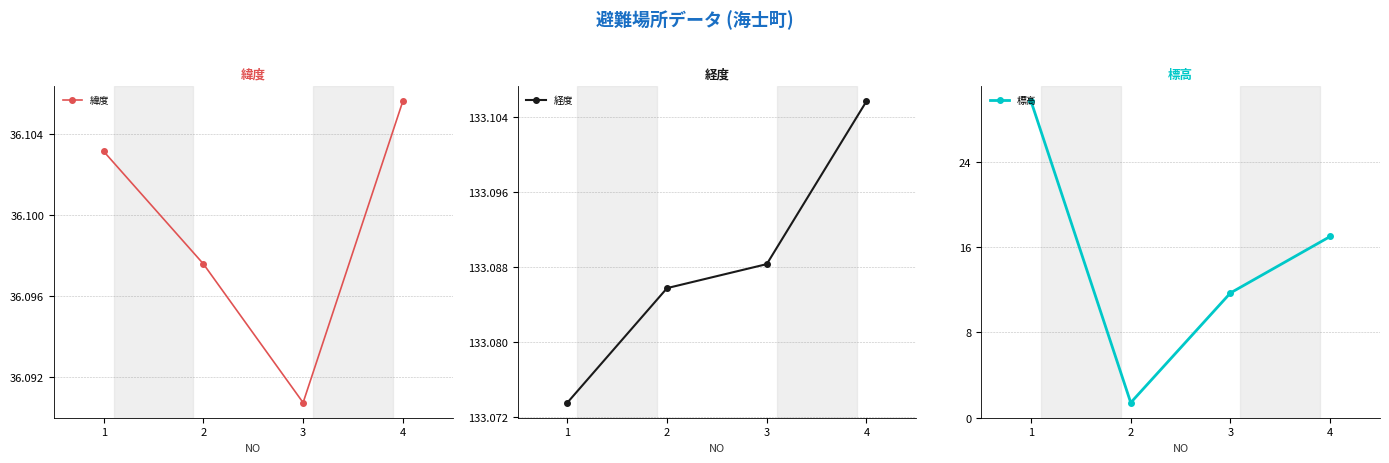

True or false: 緯度 and 標高 intersect in this chart.

False